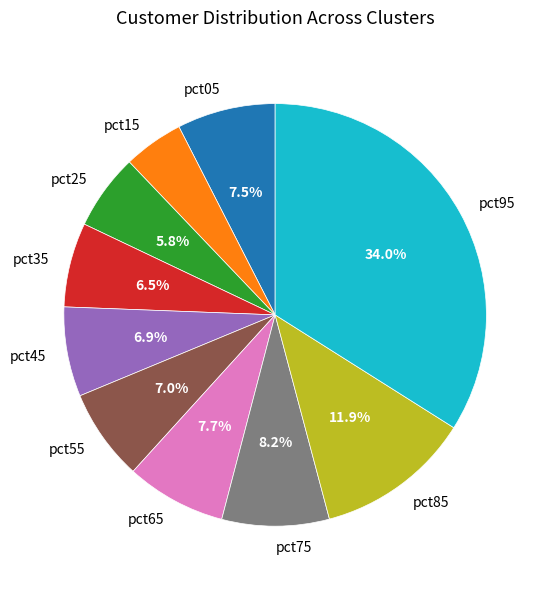

What portion of the pie excludes pct85?

88.1%